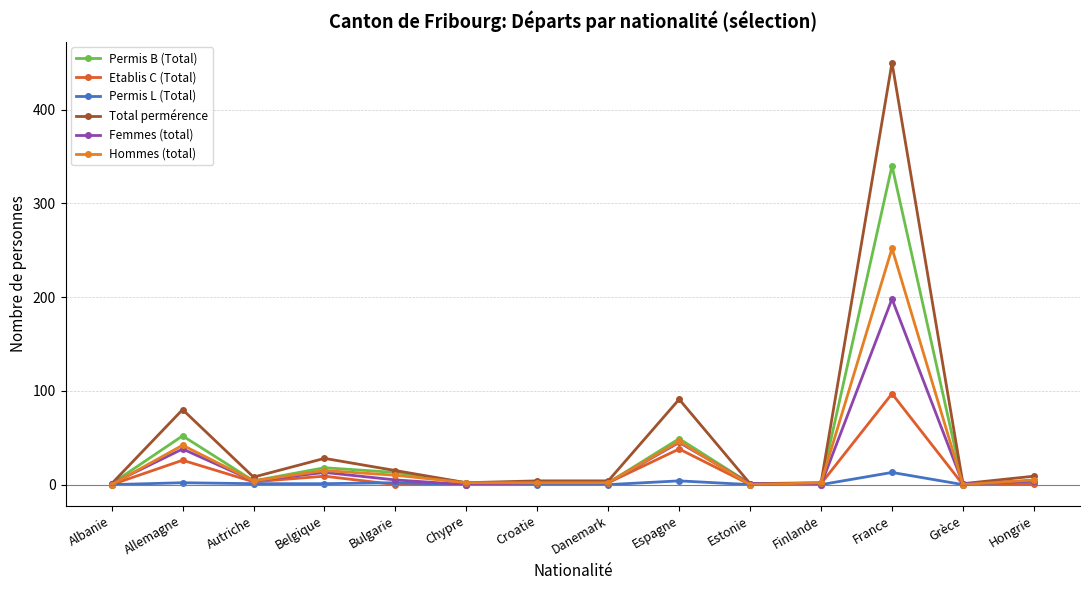

Which series has the largest range (max minus min)?

Total permérence